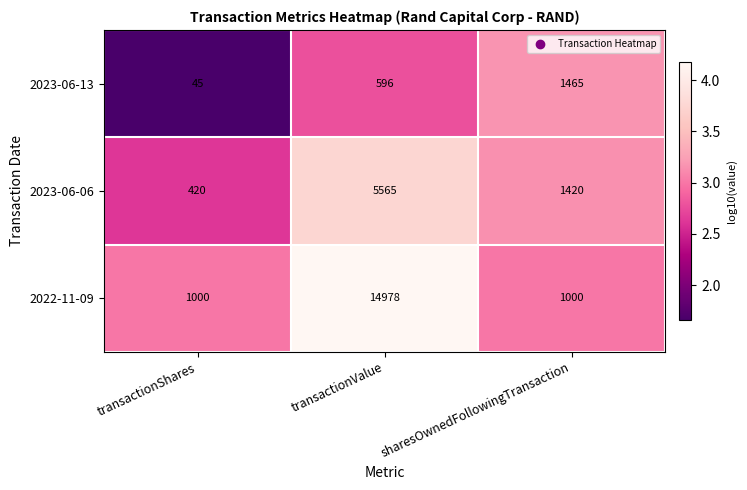

List the series in order of their overall mean, lowest first.

2023-06-13, 2023-06-06, 2022-11-09